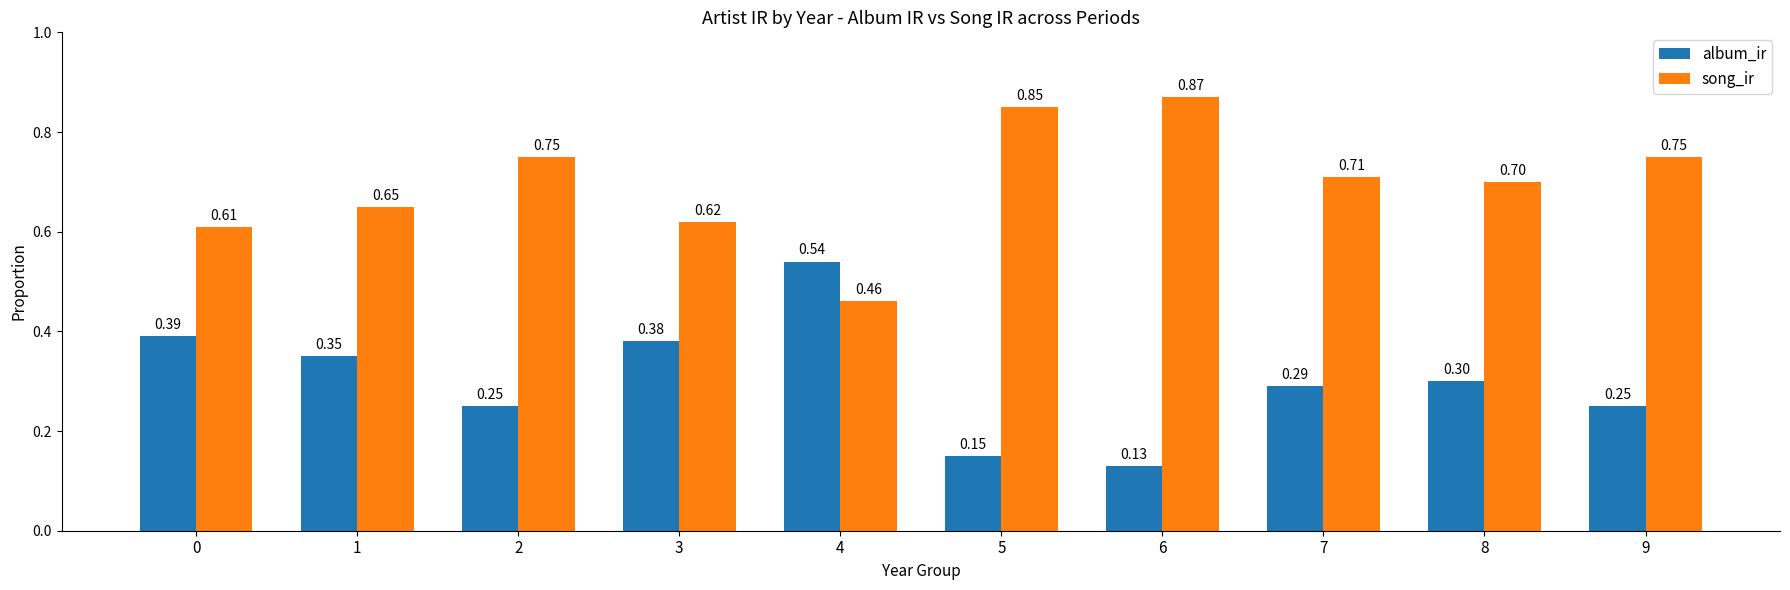

Rank the series at 9 from highest to lowest value.

song_ir, album_ir